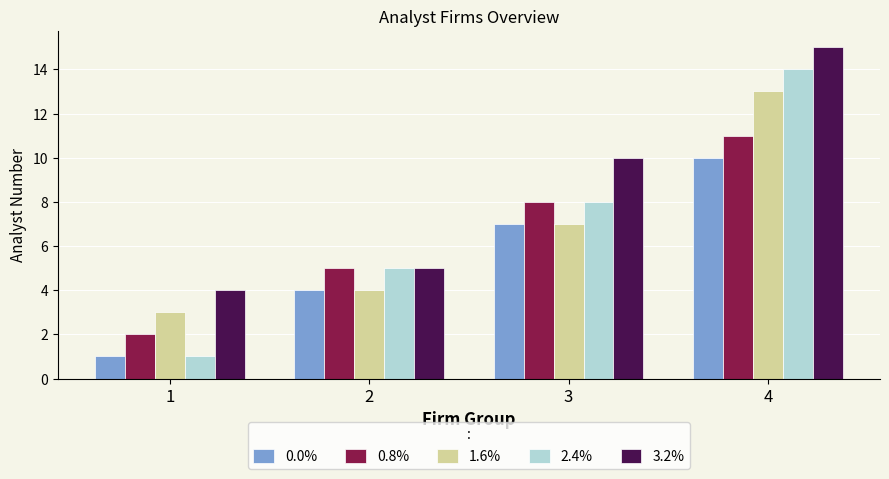

Which series has the largest range (max minus min)?

2.4%